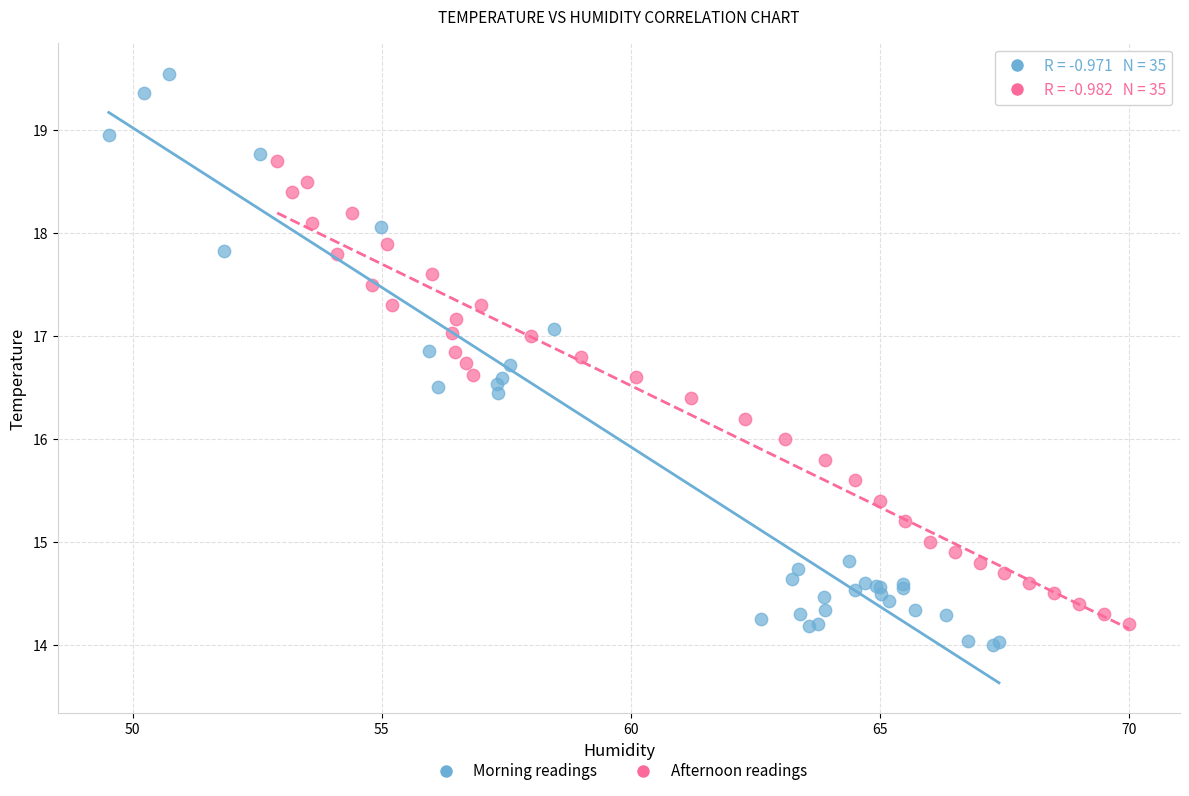

Which series has the widest spread of Y values?

Morning readings